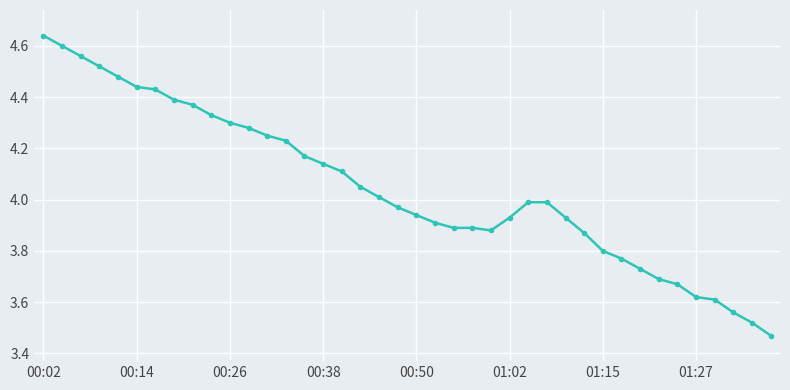

What is the difference between the maximum and minimum values?

1.2